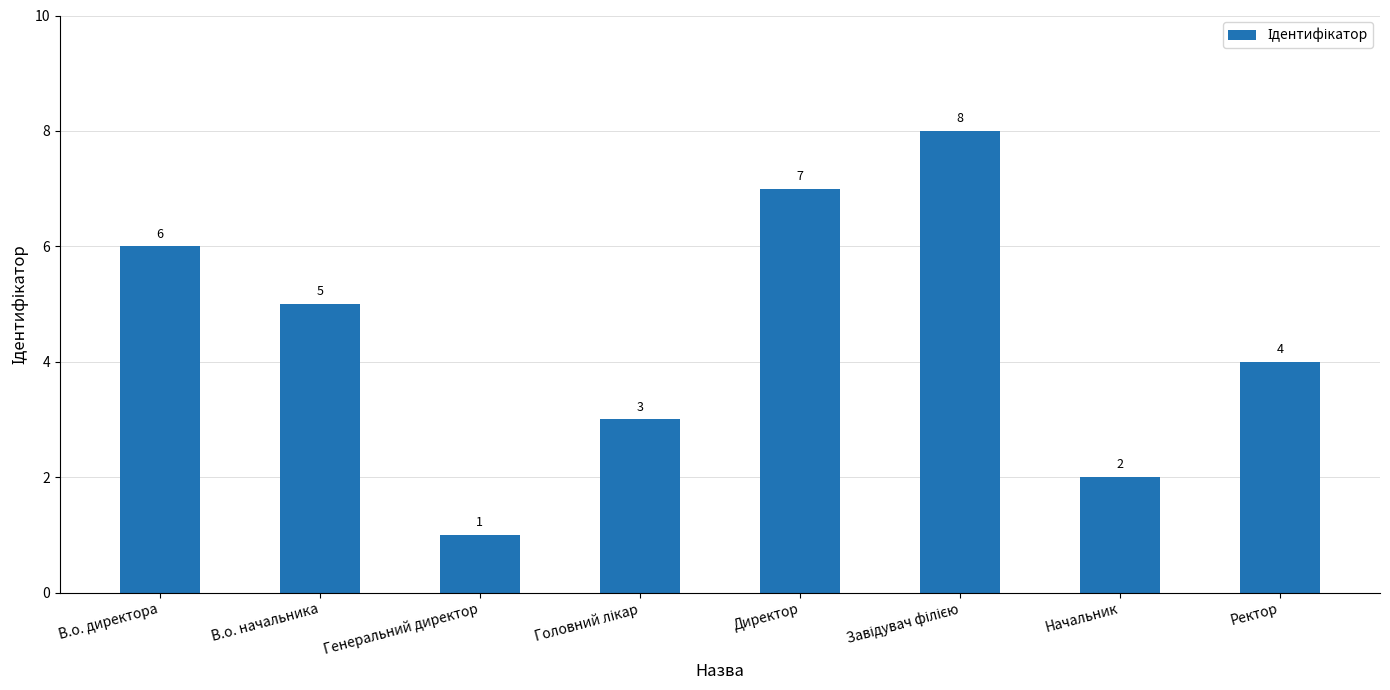

What is the difference between the maximum and minimum values?

7